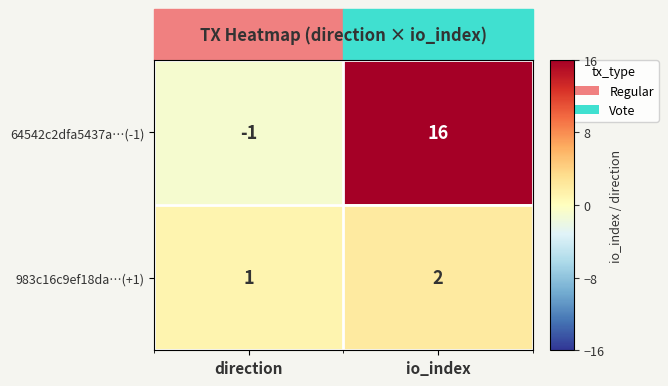

Rank the series at io_index from highest to lowest value.

64542c2dfa5437a…(-1), 983c16c9ef18da…(+1)